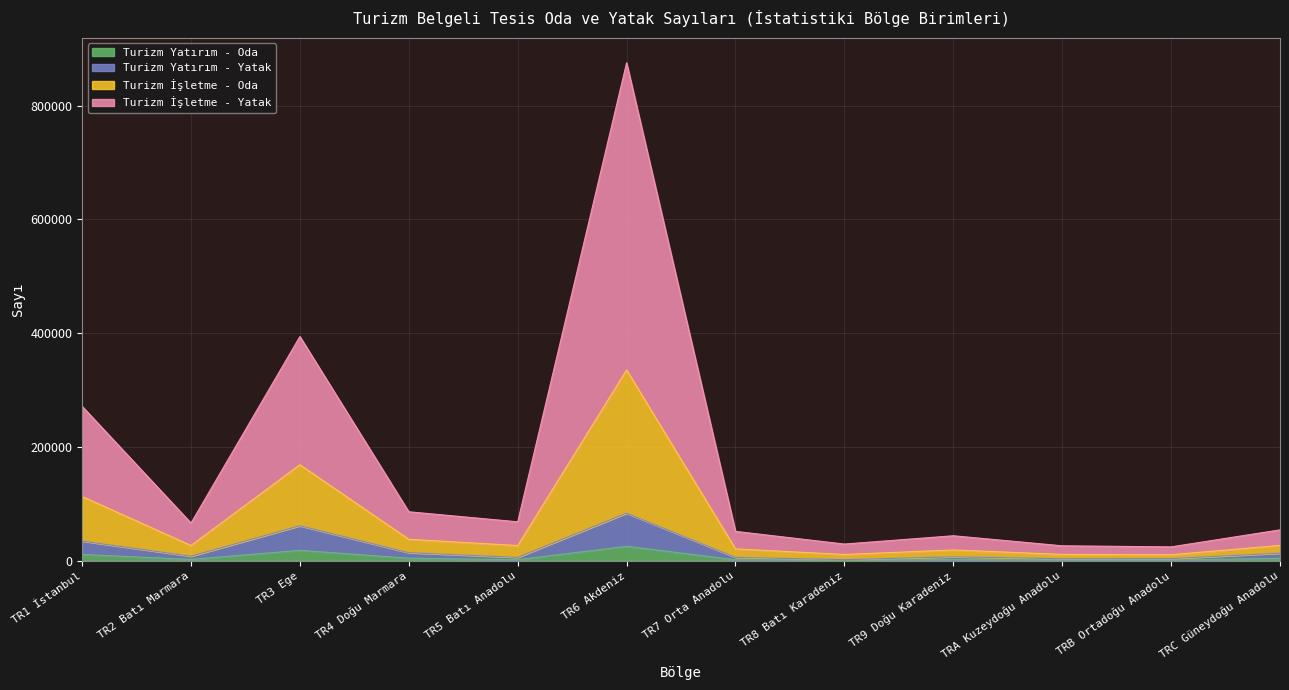

What is the total value across all series at TR2 Batı Marmara?

66366